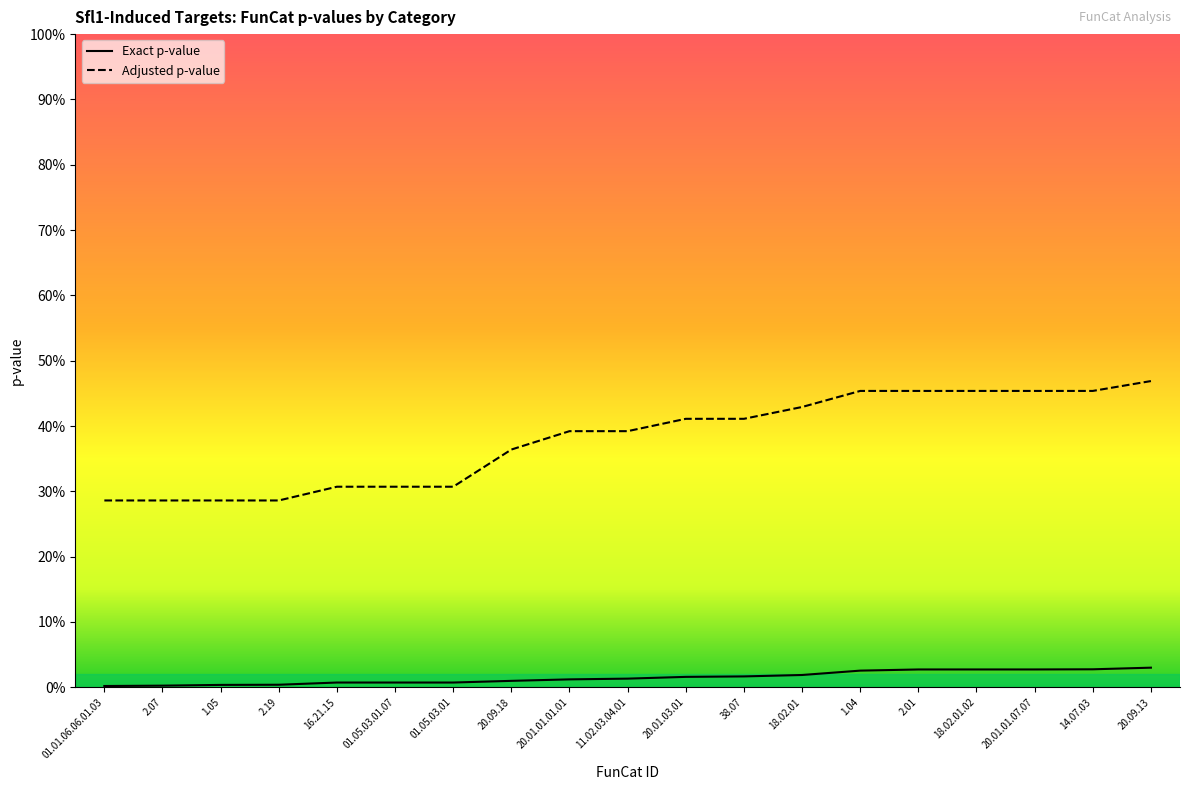

What position from the right is 14.07.03?

2